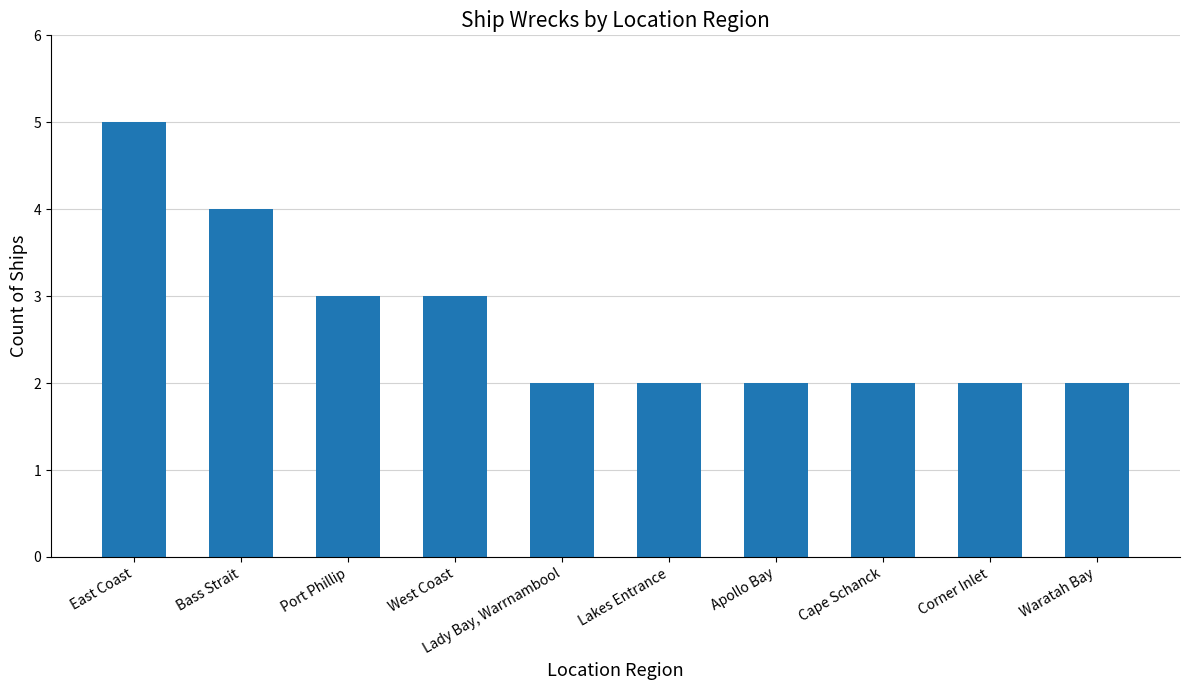

Is it true that the value at Cape Schanck is 2?

True